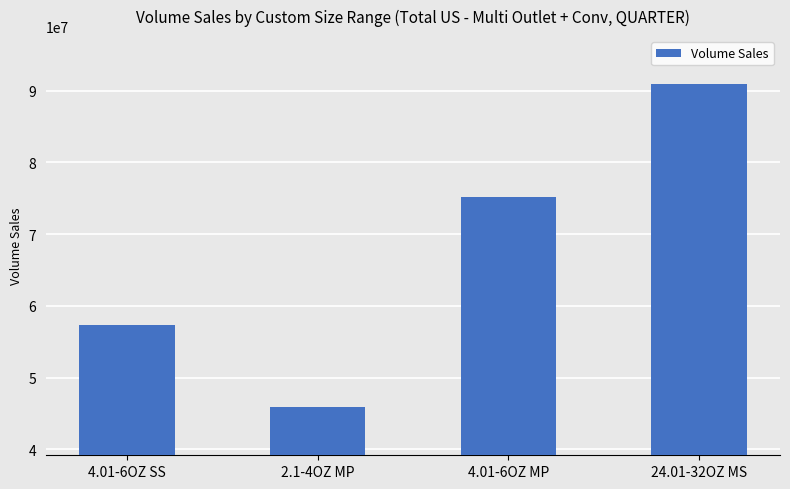

Which label corresponds to the smallest value in the chart?

2.1-4OZ MP